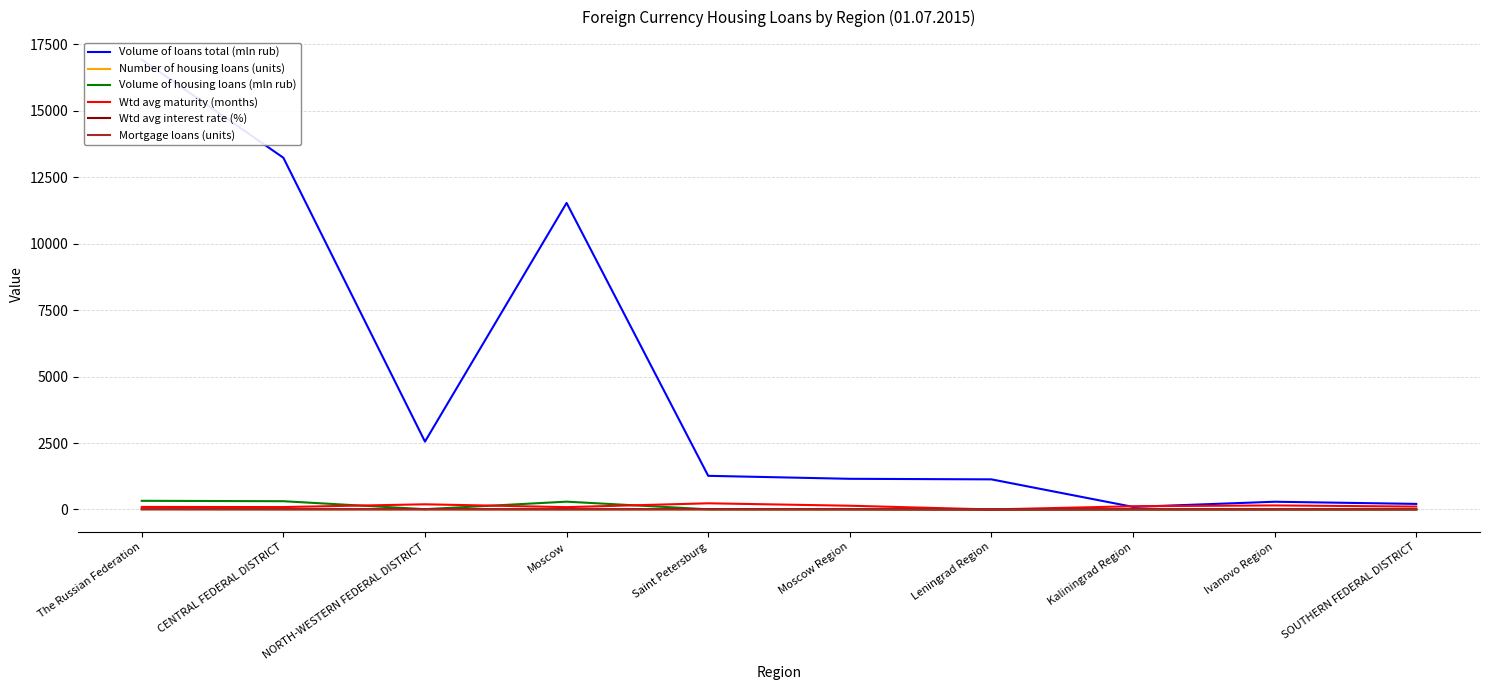

What is the difference between the highest and lowest values at CENTRAL FEDERAL DISTRICT?

13227.0